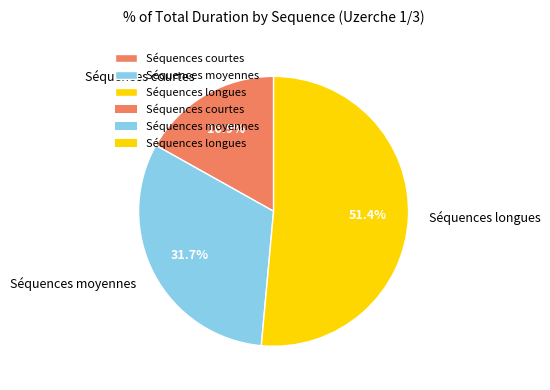

Rank the categories by value from lowest to highest.

Séquences courtes, Séquences moyennes, Séquences longues